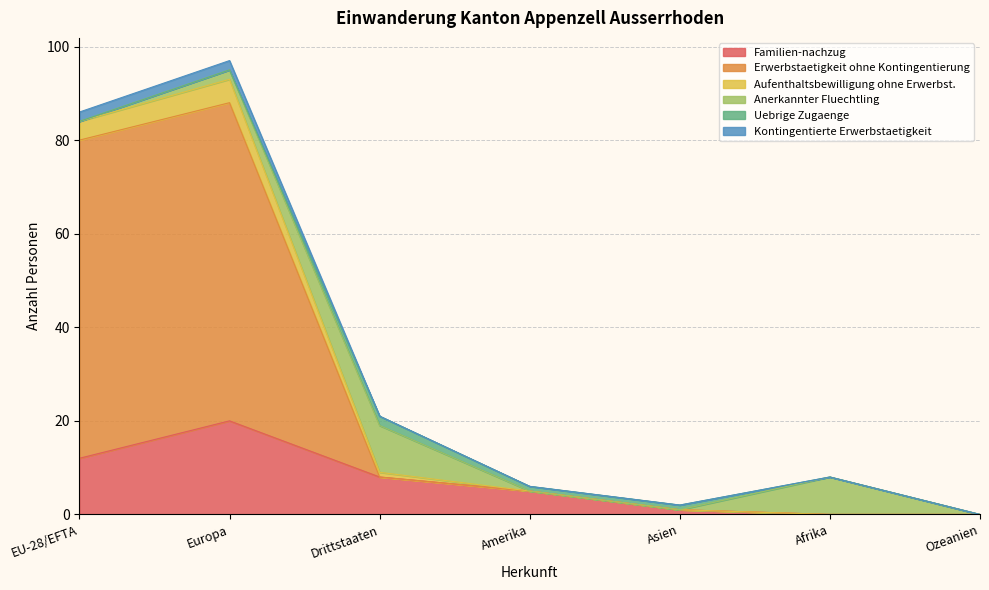

Where is Familien-nachzug nearest to the value 10?

EU-28/EFTA